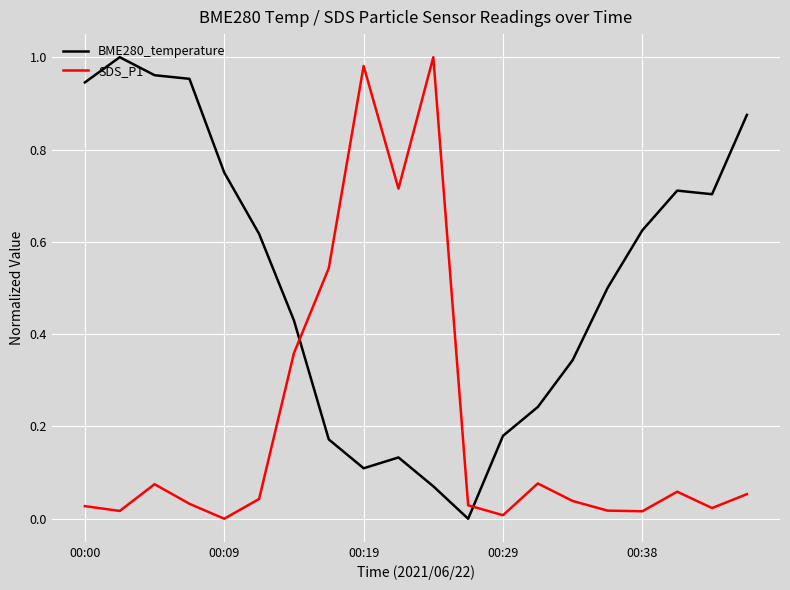

How many times do BME280_temperature and SDS_P1 cross each other?

2